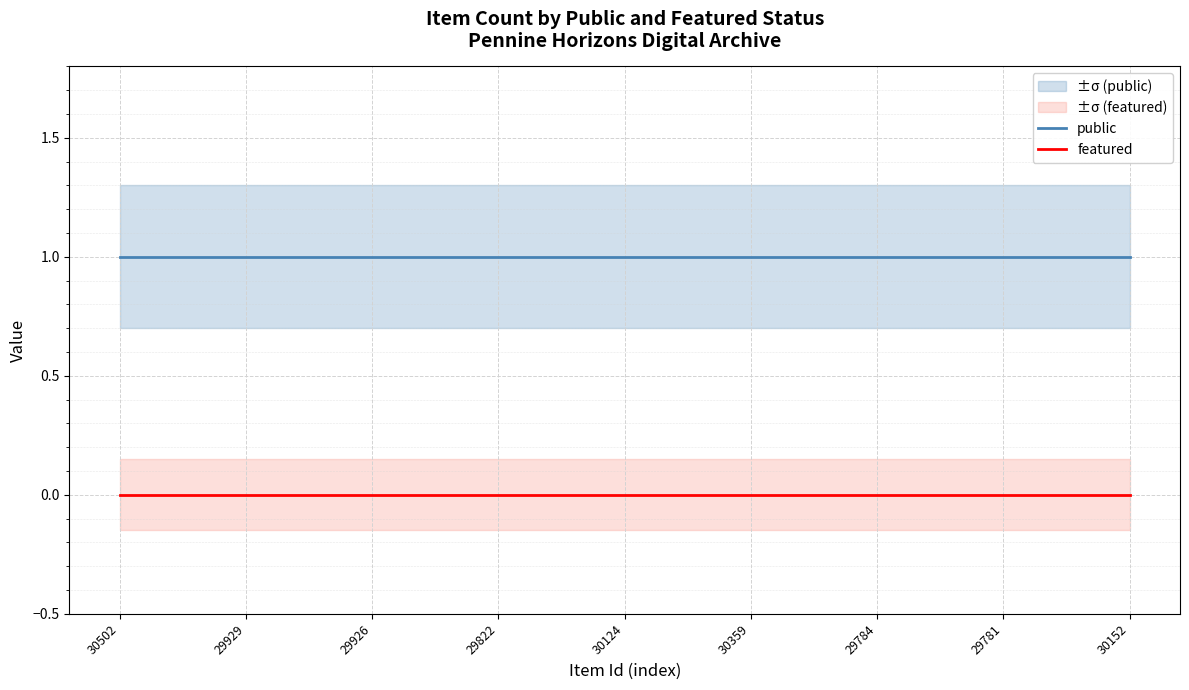

True or false: featured has more than 0 points higher than both neighbors.

False